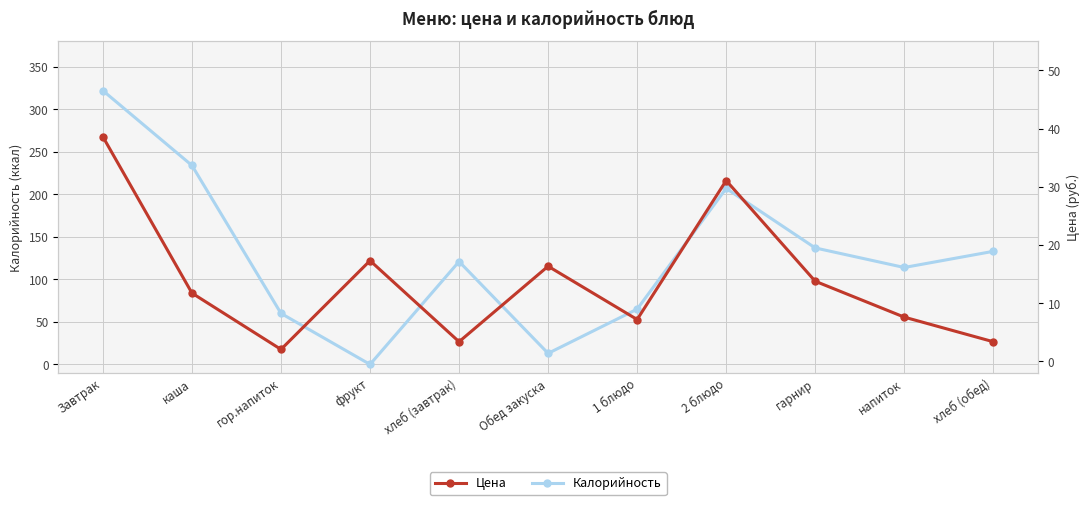

What is the value of the Калорийность point at the 5th from the left?

121